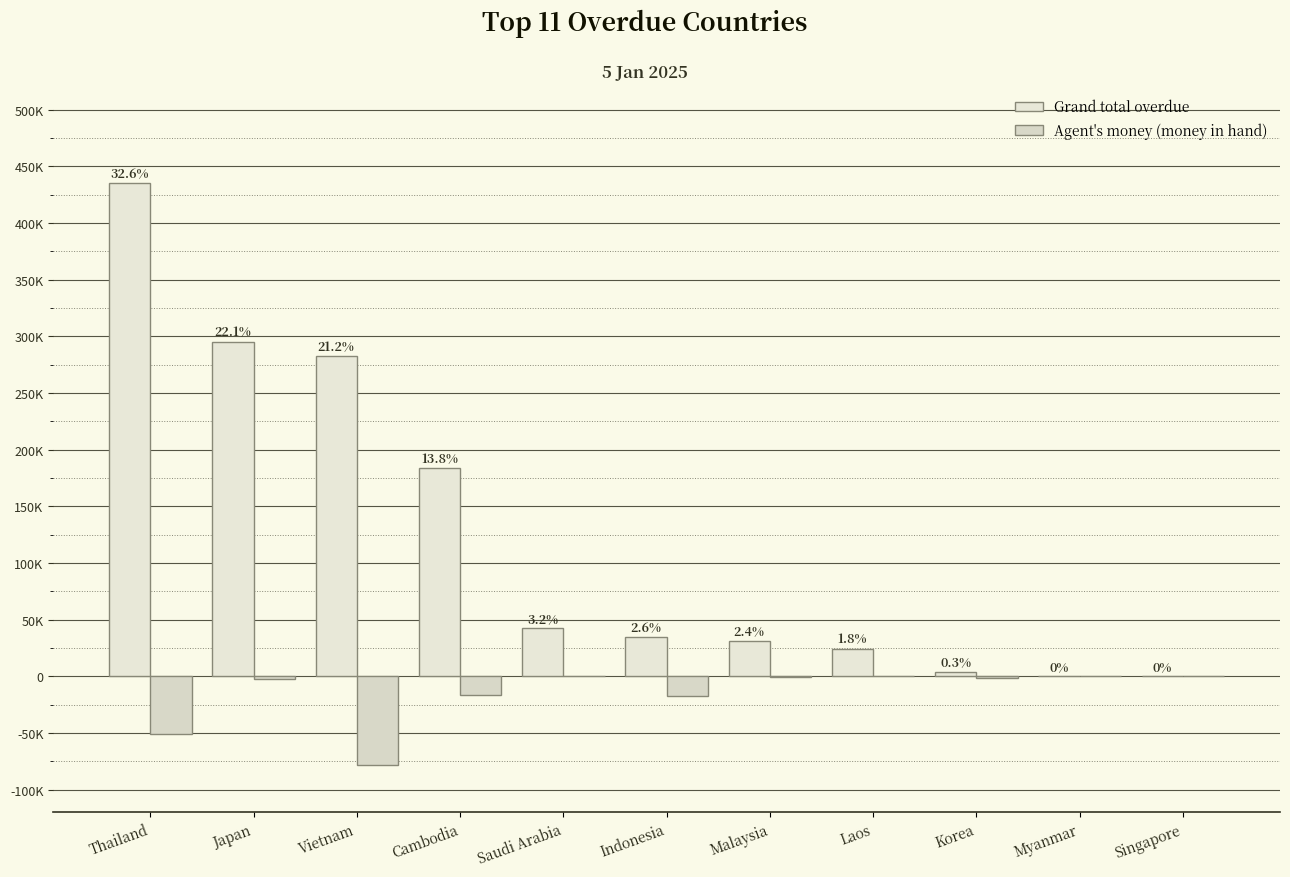

What is the sum of all Grand total overdue values?

1333957.4